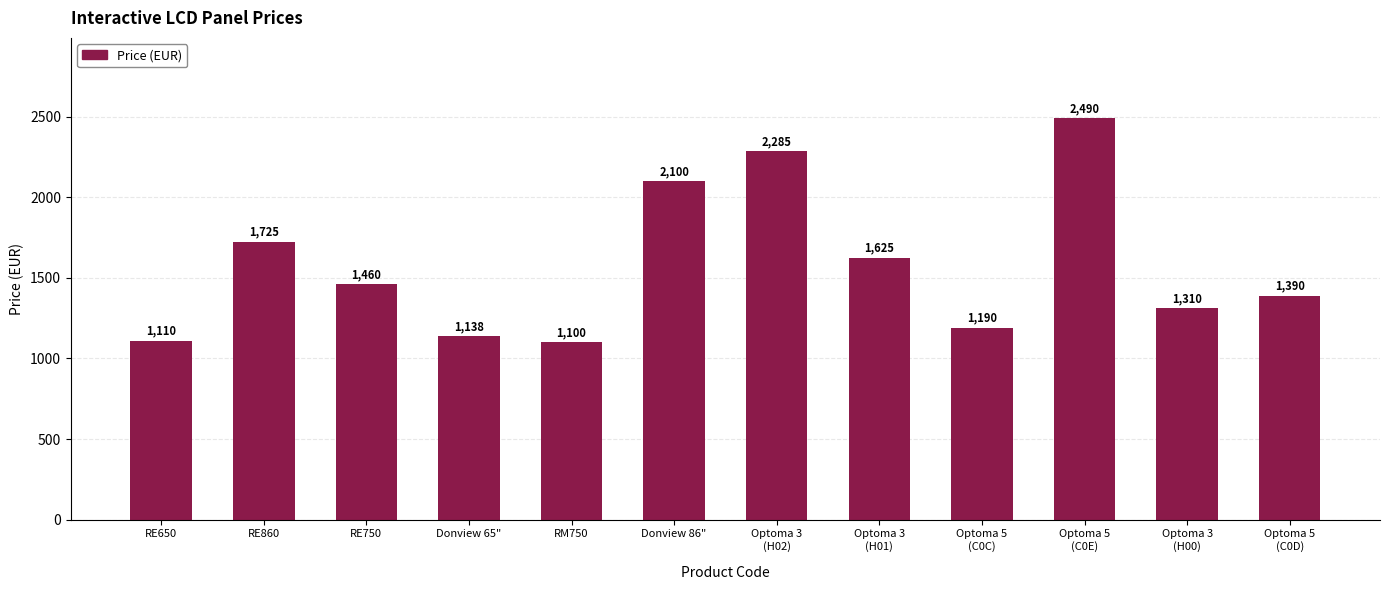

True or false: the data shows 2100.0 at Donview 86".

True